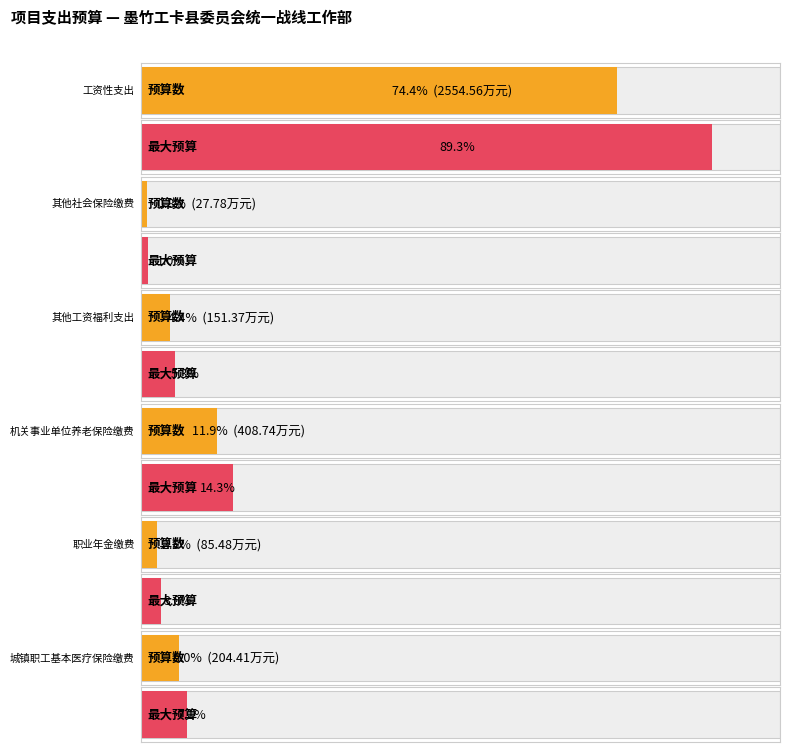

The chart shows a value of 143.8 at 机关事业单位养老保险缴费. True or false?

False